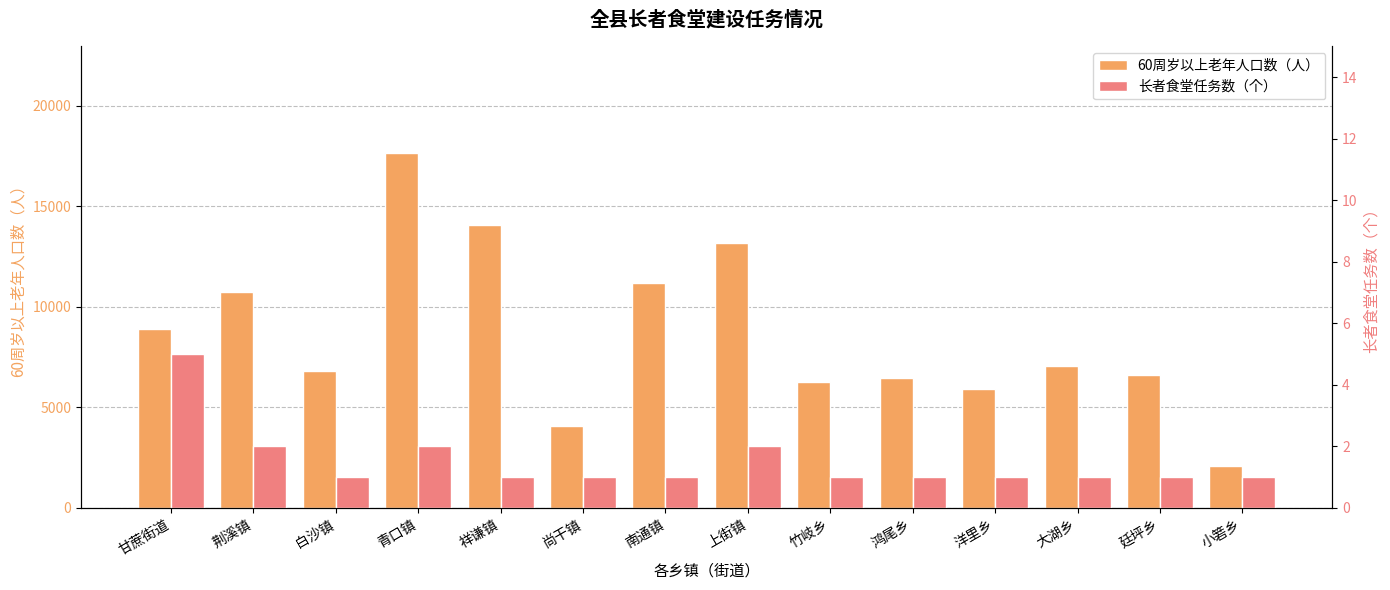

Which series has the largest range (max minus min)?

60周岁以上老年人口数（人）